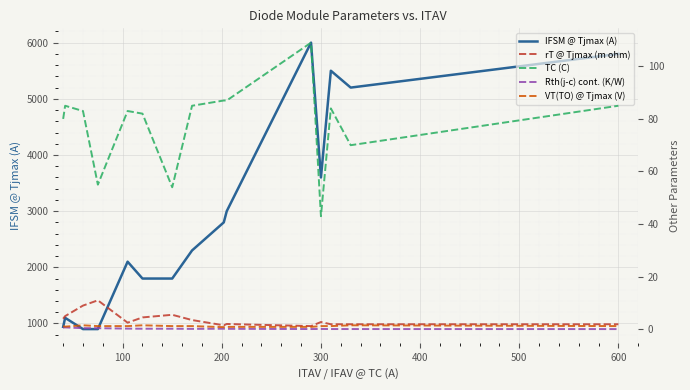

How many interior local valleys does the TC (C) series have?

4